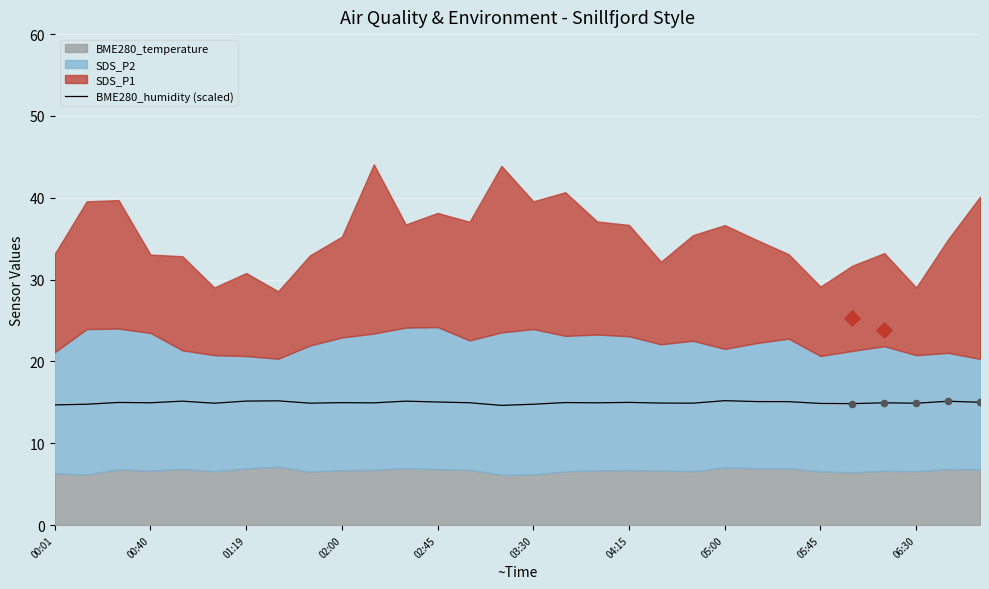

What is the change in value from 02:00 to 05:00?

+0.2